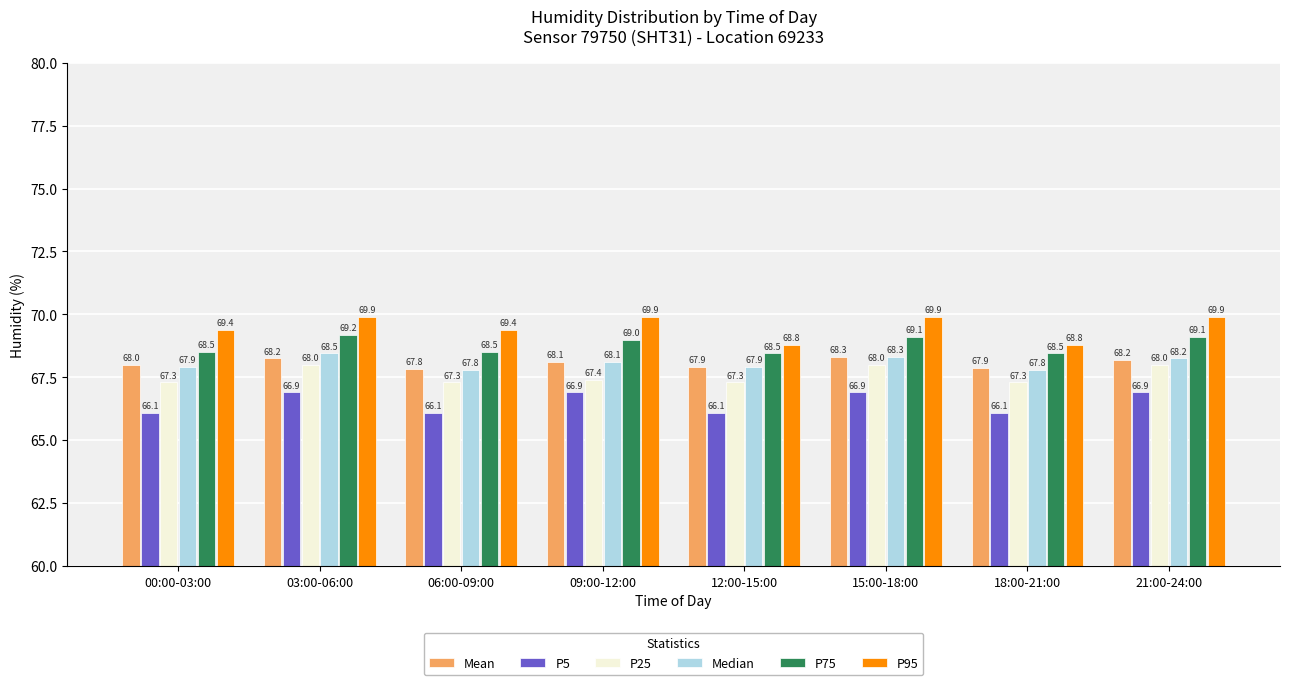

What is the greatest value displayed?

69.9